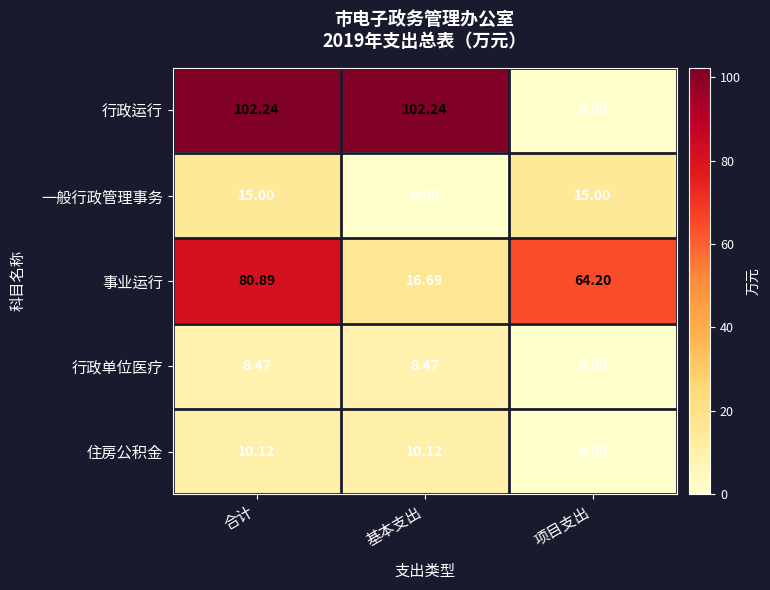

At which label does 一般行政管理事务 reach its minimum?

基本支出